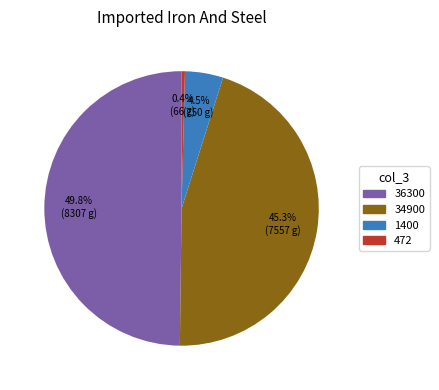

Count the number of slices in the pie.

4